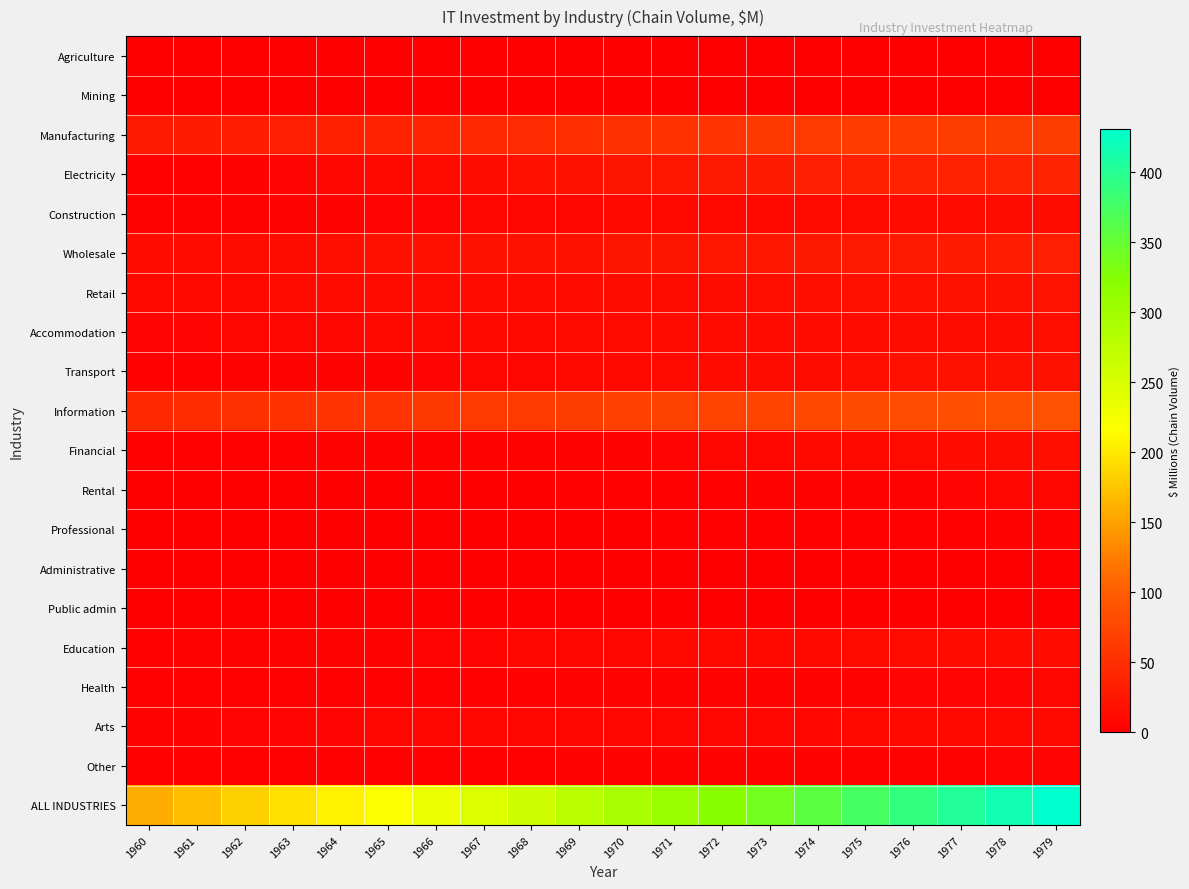

What is the maximum value shown in the chart?

431